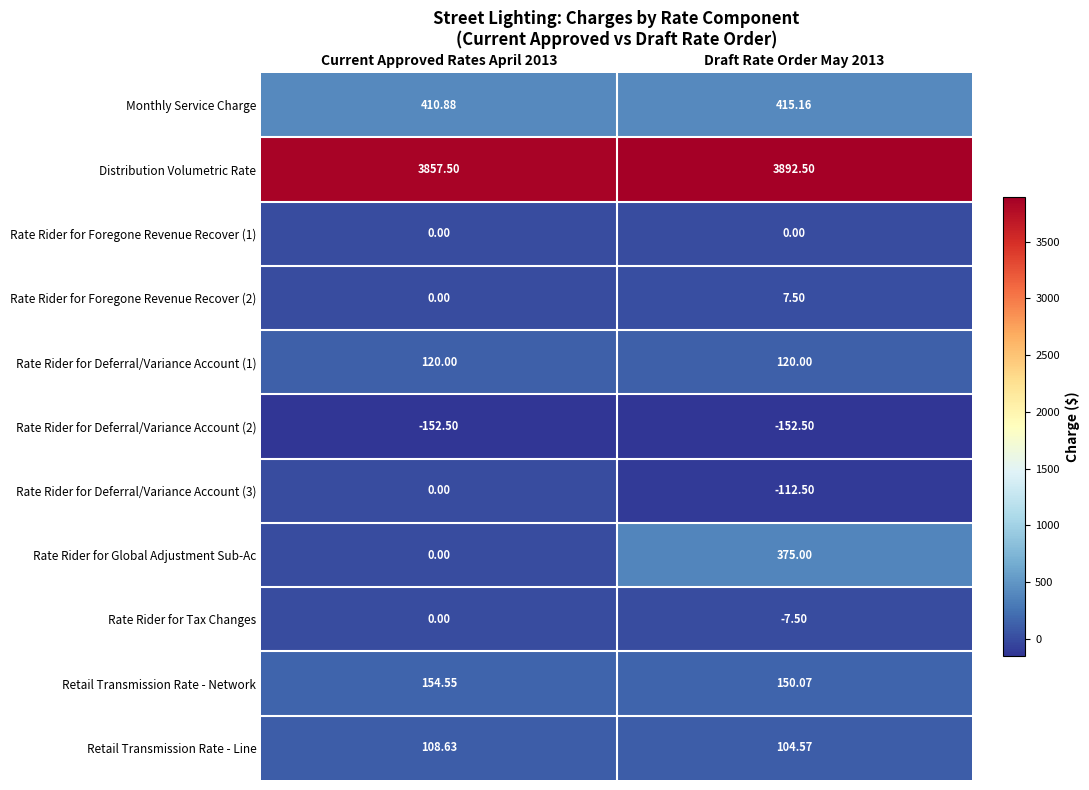

Is the value of Retail Transmission Rate - Network at Draft Rate Order May 2013 greater than the value of Rate Rider for Foregone Revenue Recover (2) at Current Approved Rates April 2013?

Yes